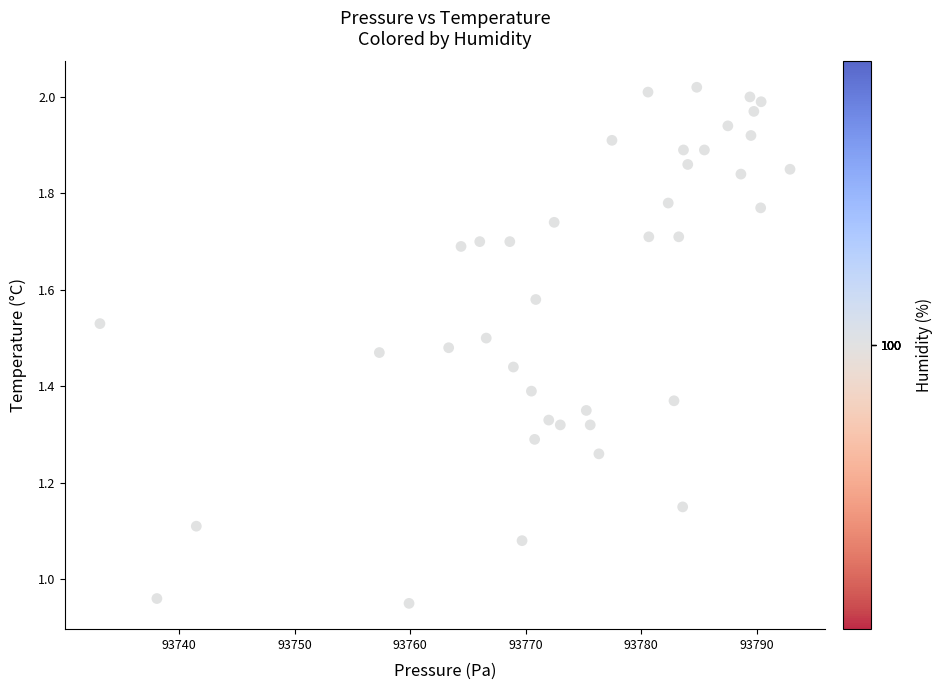

What is the range of X values (max minus min)?

59.7